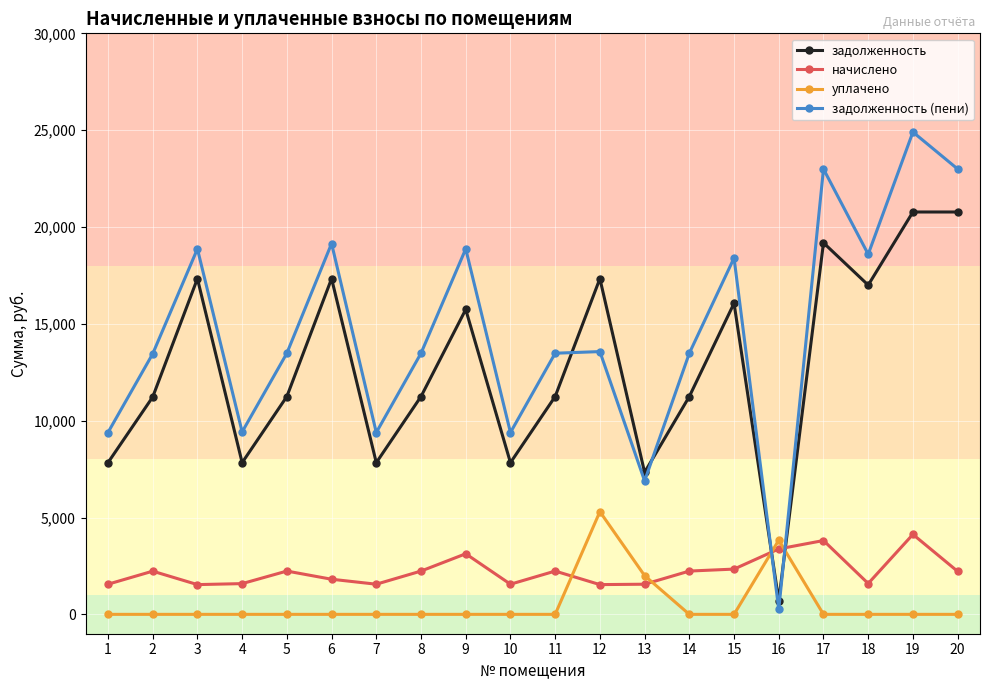

What is the approximate value of начислено at 12?

1536.0